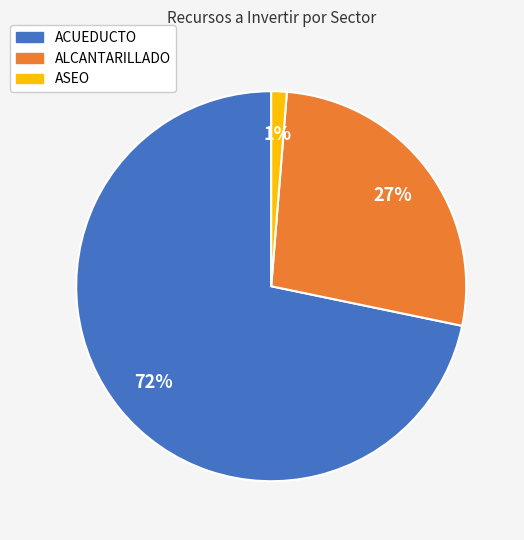

Is it true that ACUEDUCTO is 57% of the pie?

False